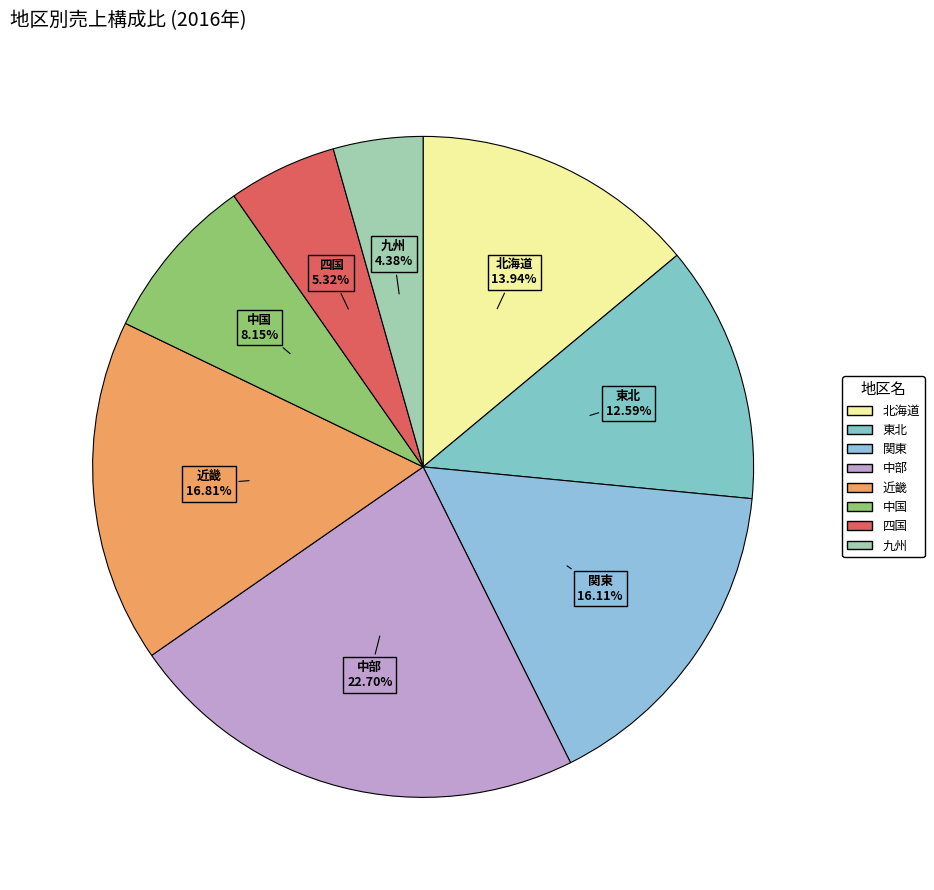

To the nearest percent, what is the difference between the 東北 and 中部 slice percentages?

10%